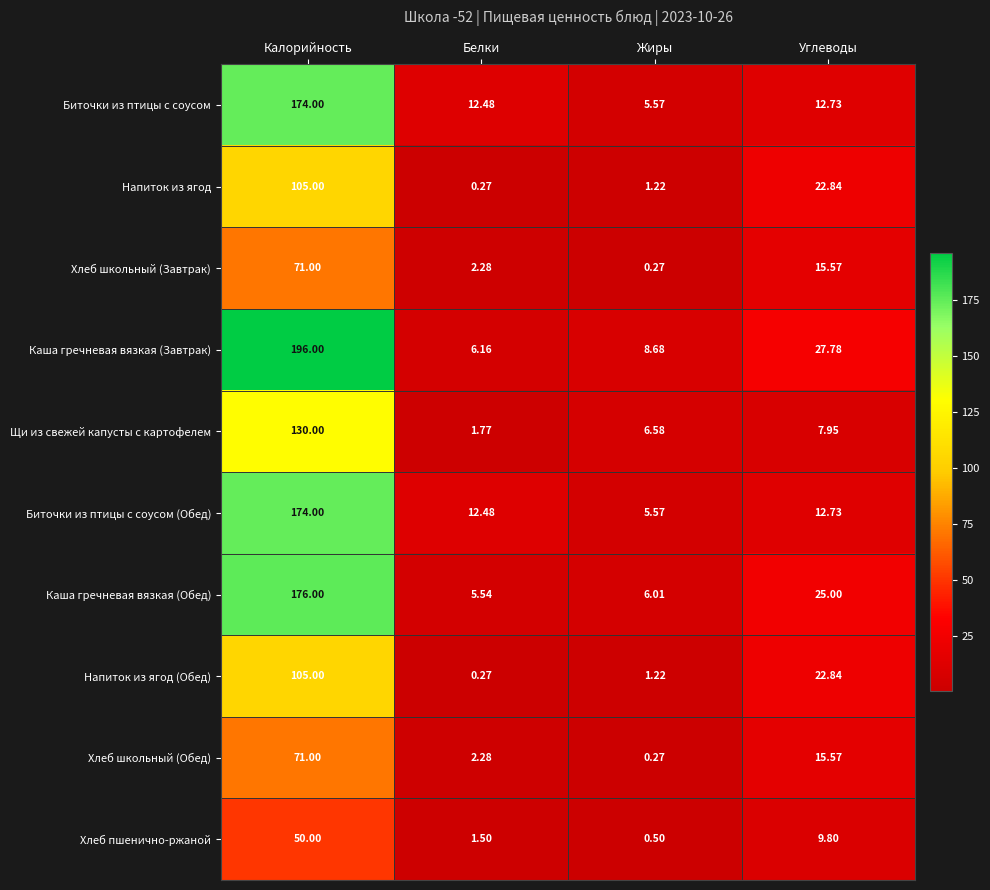

At how many categories does at least one series exceed 156?

1